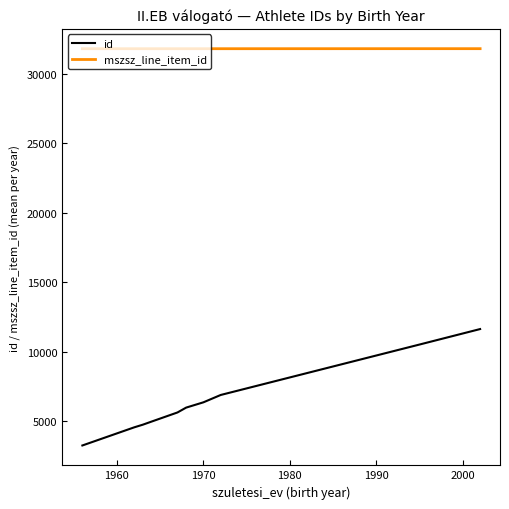

True or false: mszsz_line_item_id and id cross at least once.

False